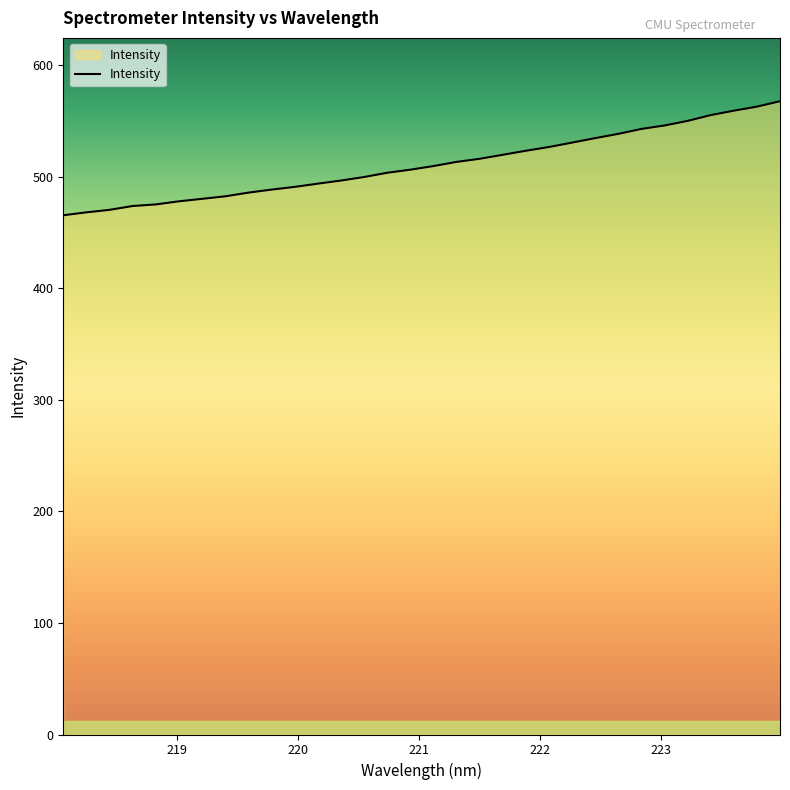

What is the difference between the maximum and minimum values?

102.2